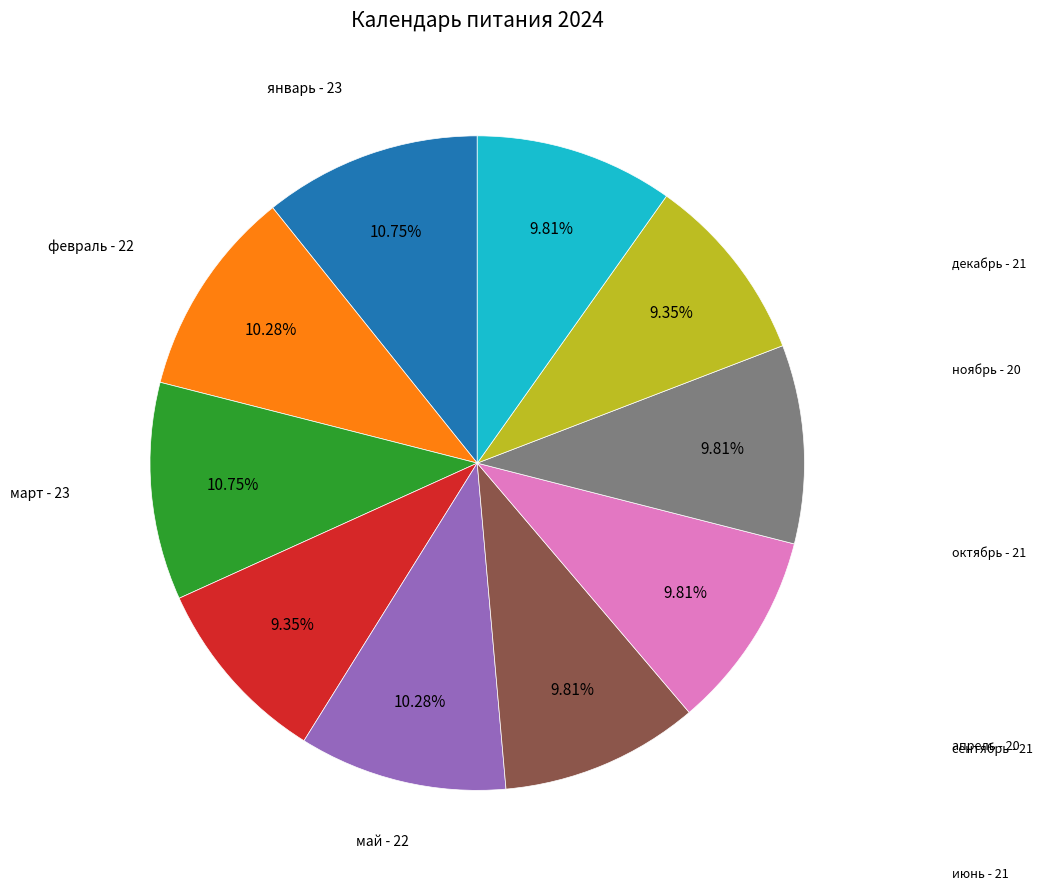

Does any single category account for the majority?

No